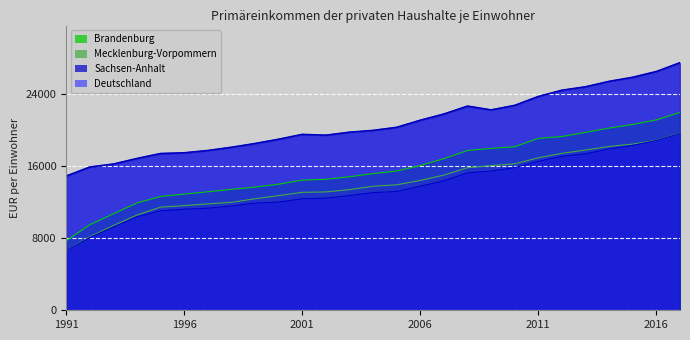

What is the value of the Sachsen-Anhalt point at the 24th from the left?

17891